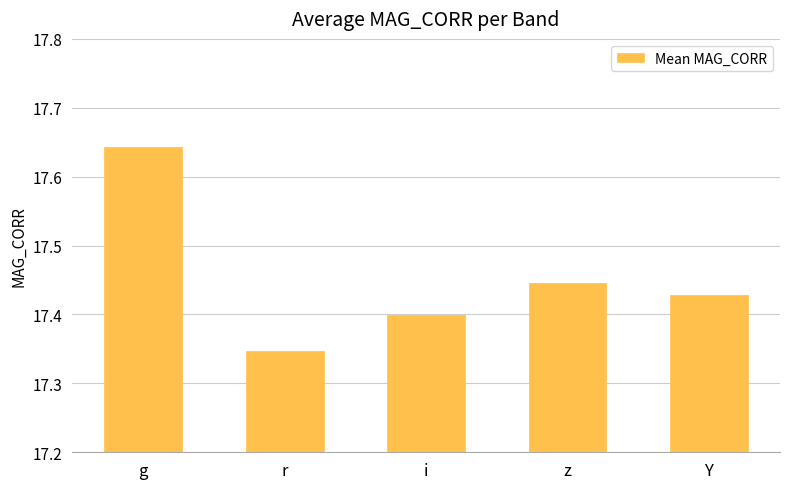

What is the label of the 4th bar from the right?

r